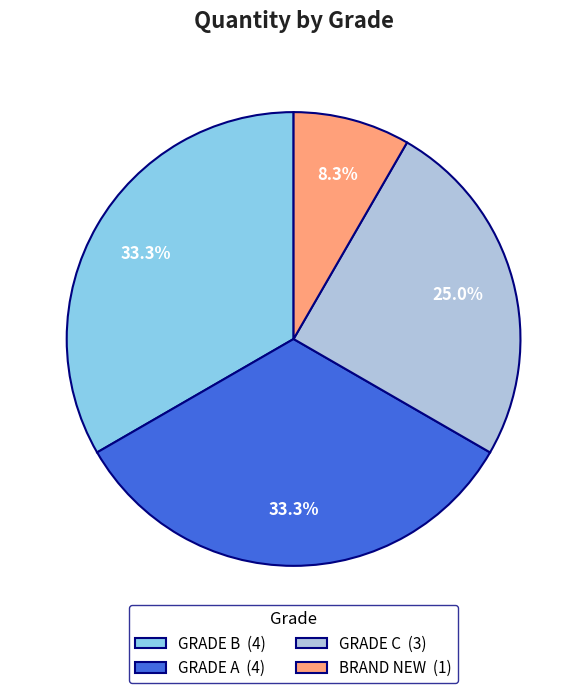

Which slice is the smallest?

BRAND NEW